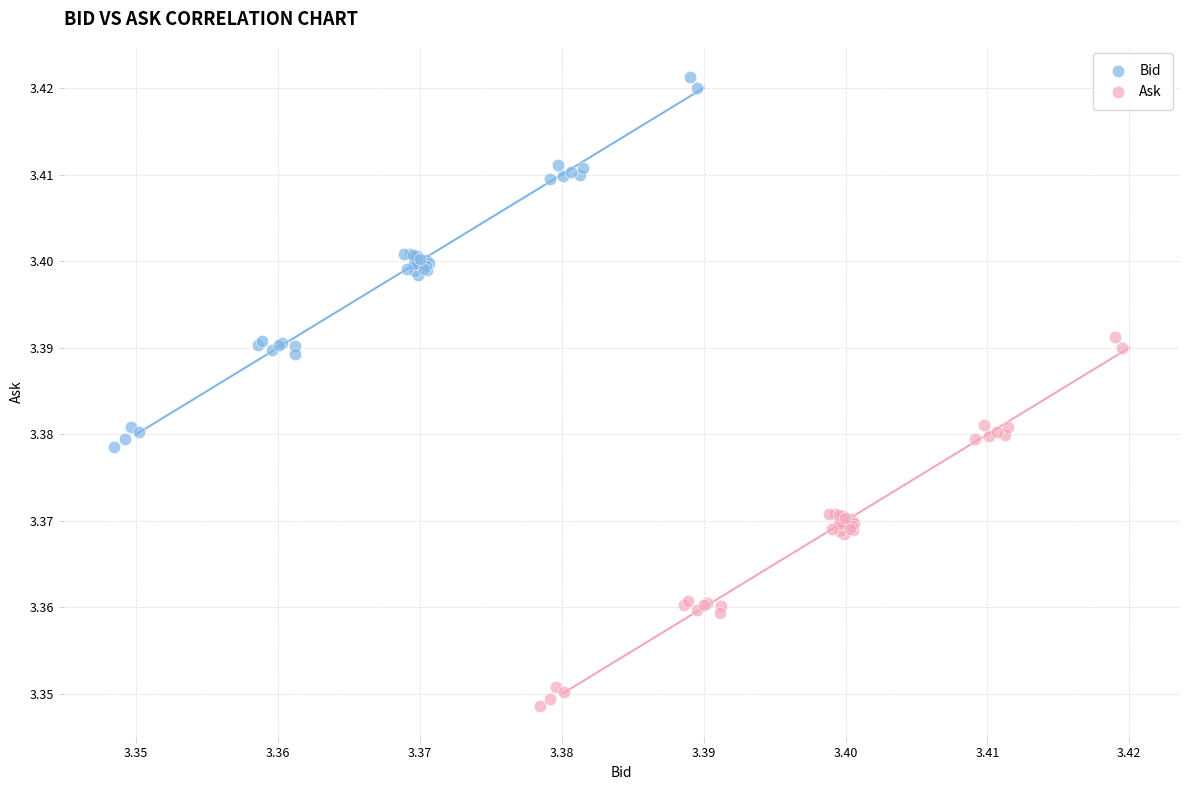

Which series contains the highest Y value?

Bid